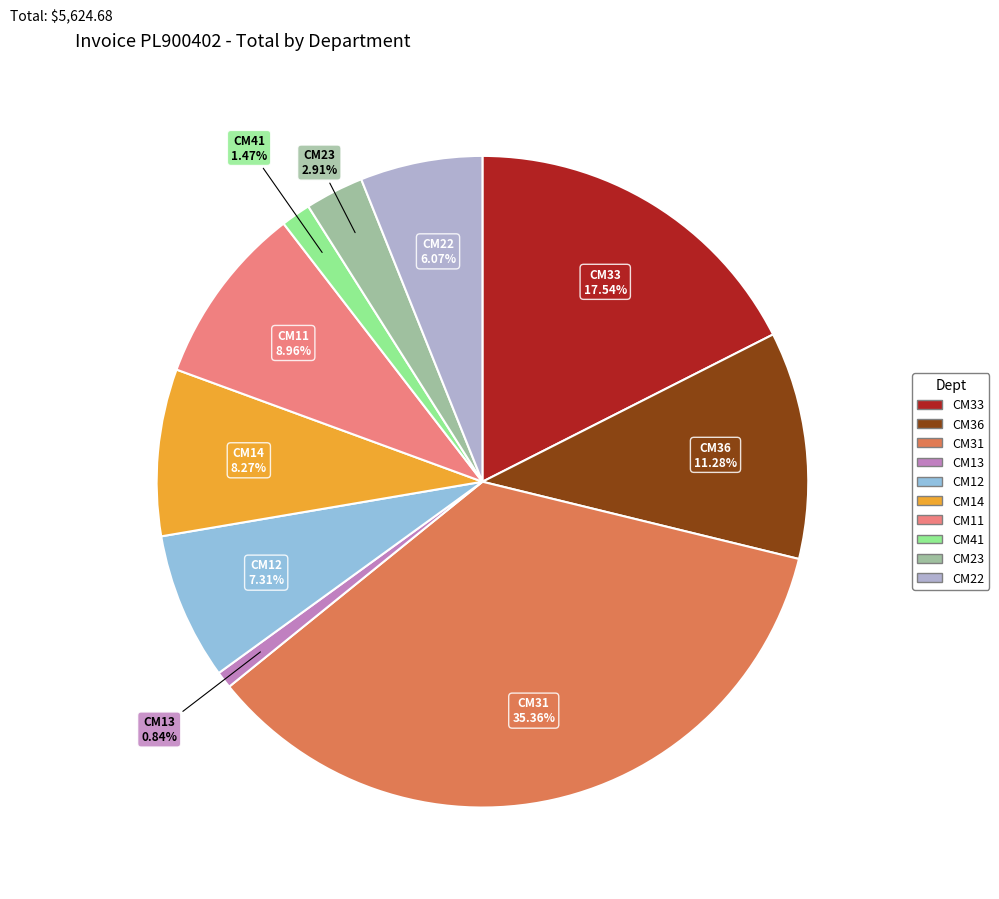

Does CM12 represent more than half of the total?

No